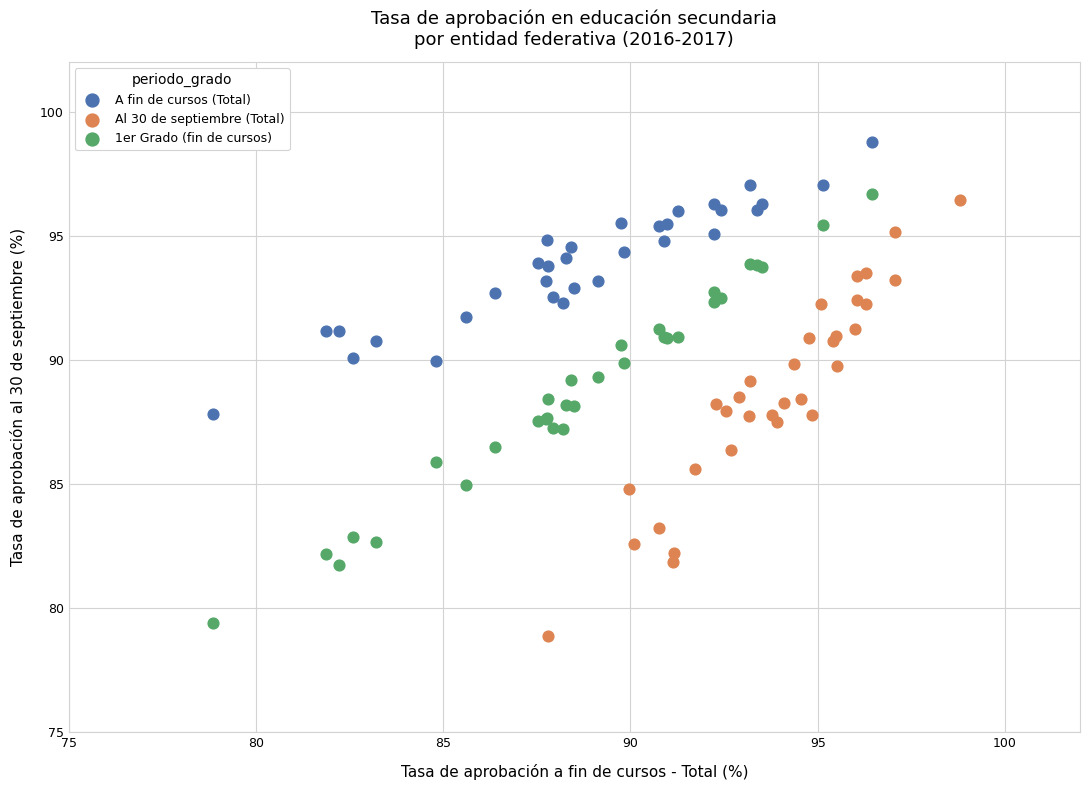

Which series has the widest spread of Y values?

Al 30 de septiembre (Total)